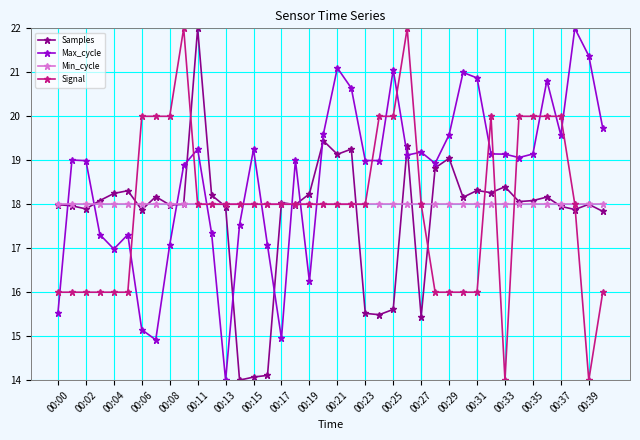

Which series has the largest total across all categories?

Max_cycle